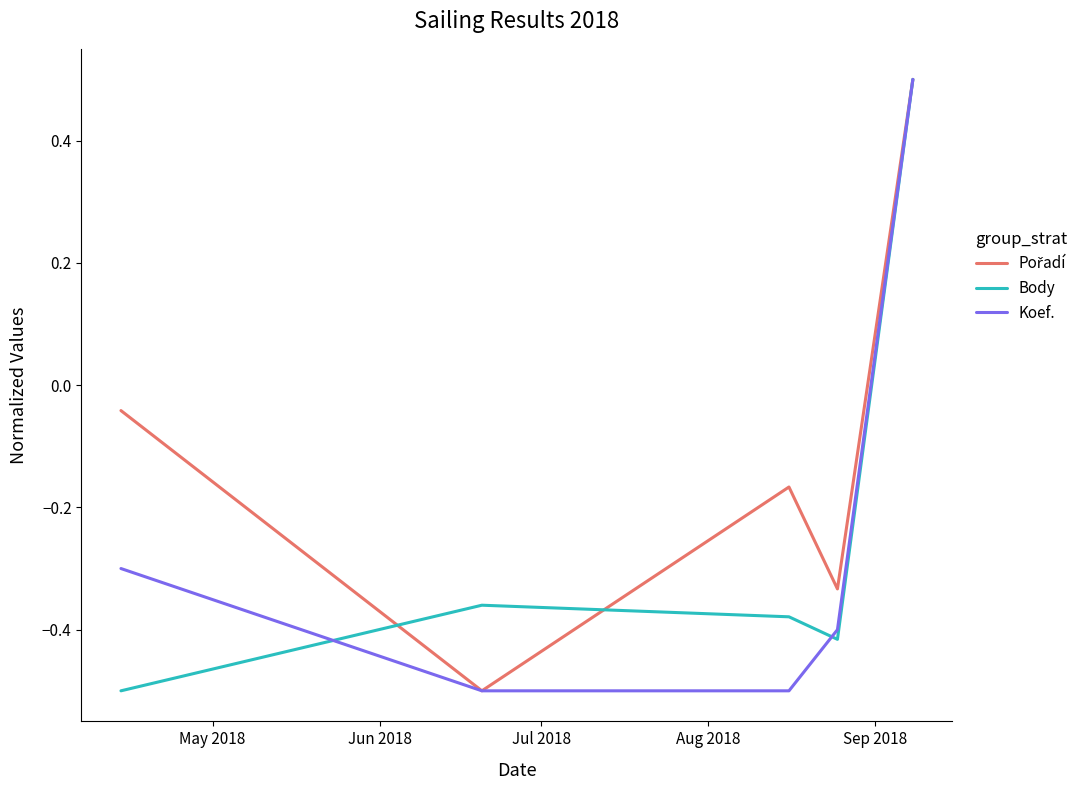

What is the maximum value shown in the chart?

0.5